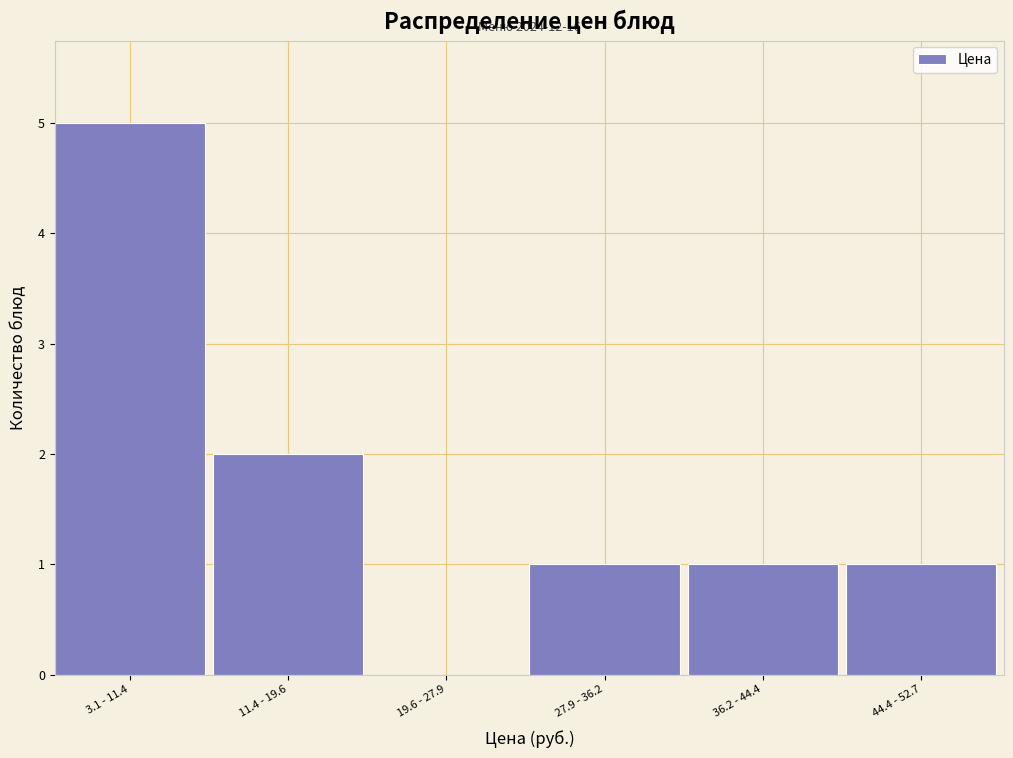

Reading left to right, list all the values displayed in this chart.

3.1 - 11.4=5	11.4 - 19.6=2	19.6 - 27.9=0	27.9 - 36.2=1	36.2 - 44.4=1	44.4 - 52.7=1